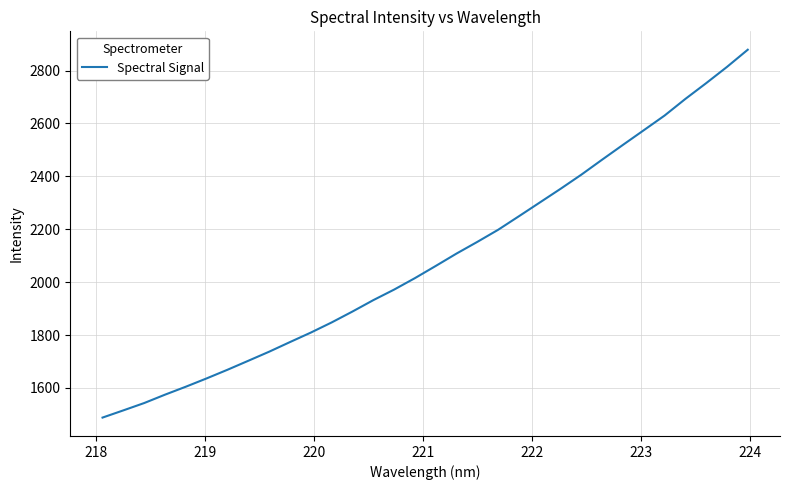

What is the greatest value displayed?

2878.9